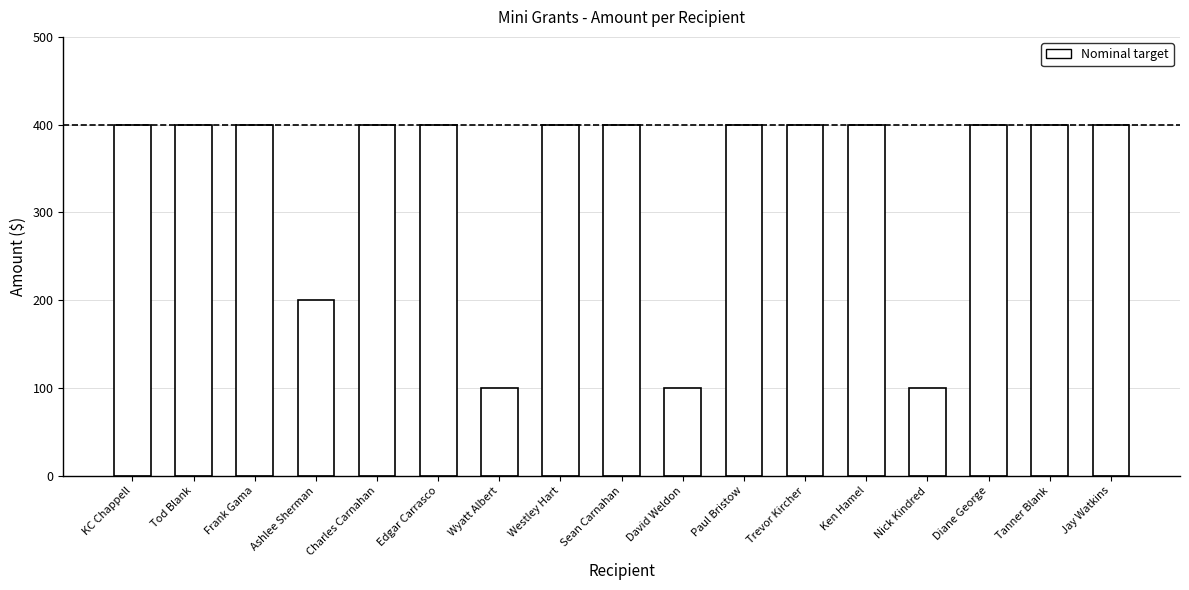

Which has a higher value, Wyatt Albert or Paul Bristow?

Paul Bristow